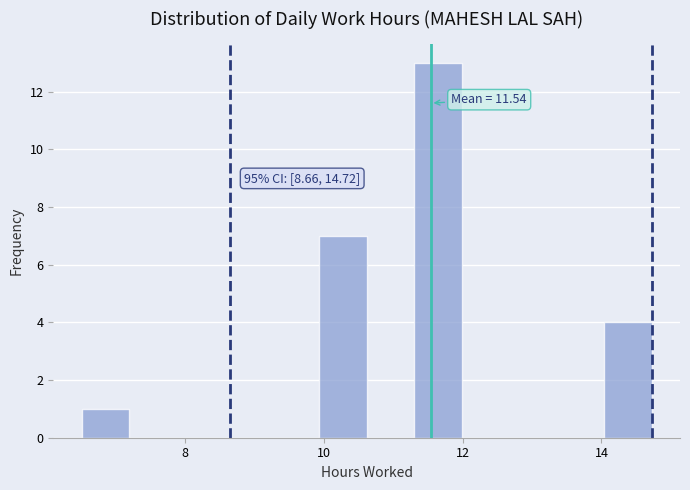

Read against the x-axis, roughly where is the centre of the tallest bar?

11.6